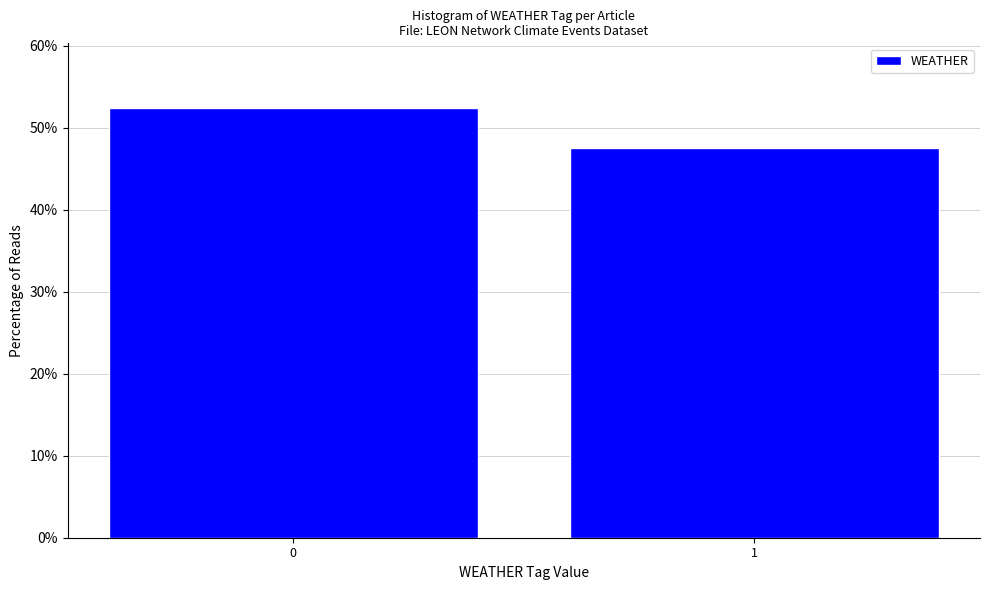

Reading left to right, transcribe all the data shown in this chart.

52.4	47.6